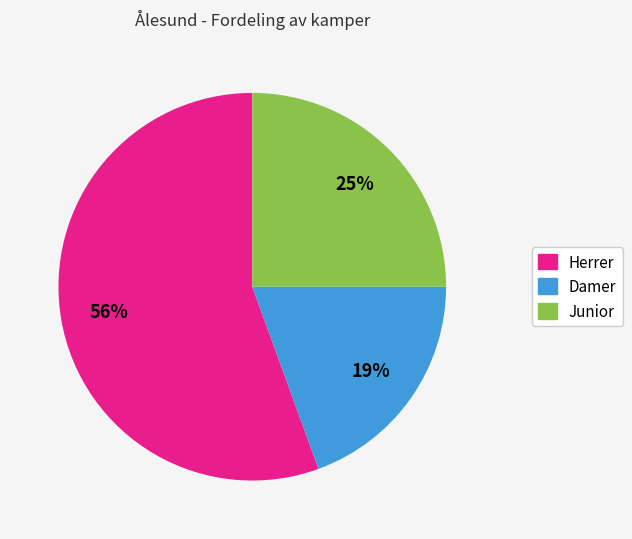

Does any single category account for the majority?

Yes